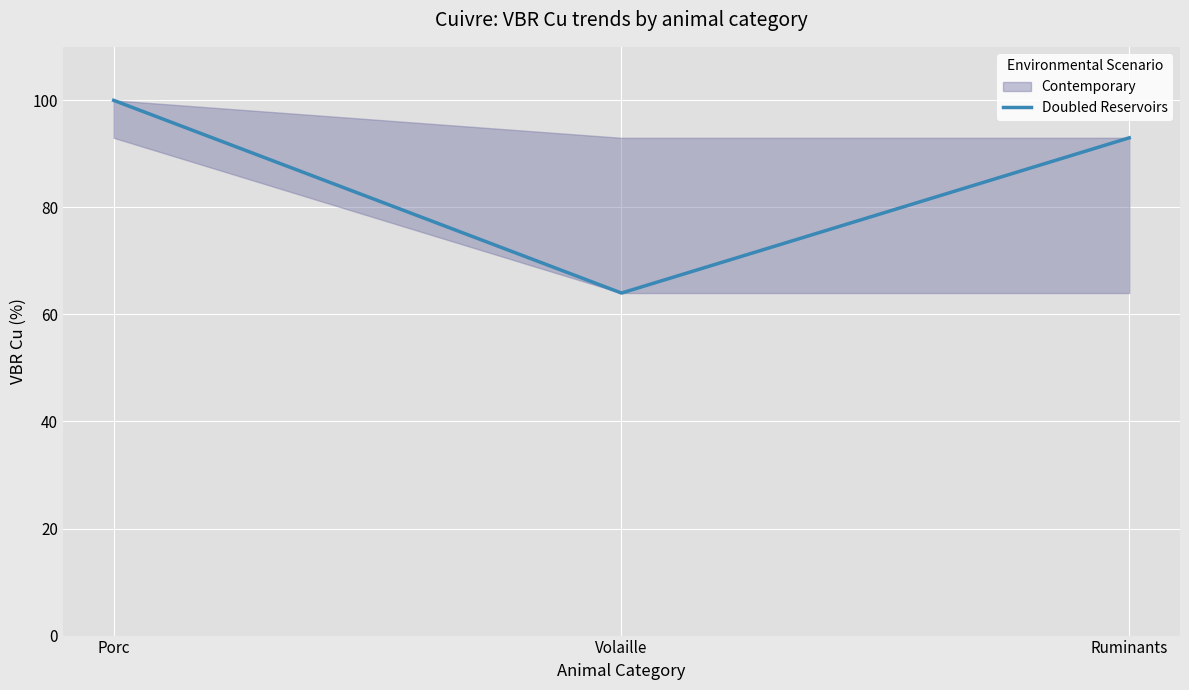

What value does the data have at Volaille?

64